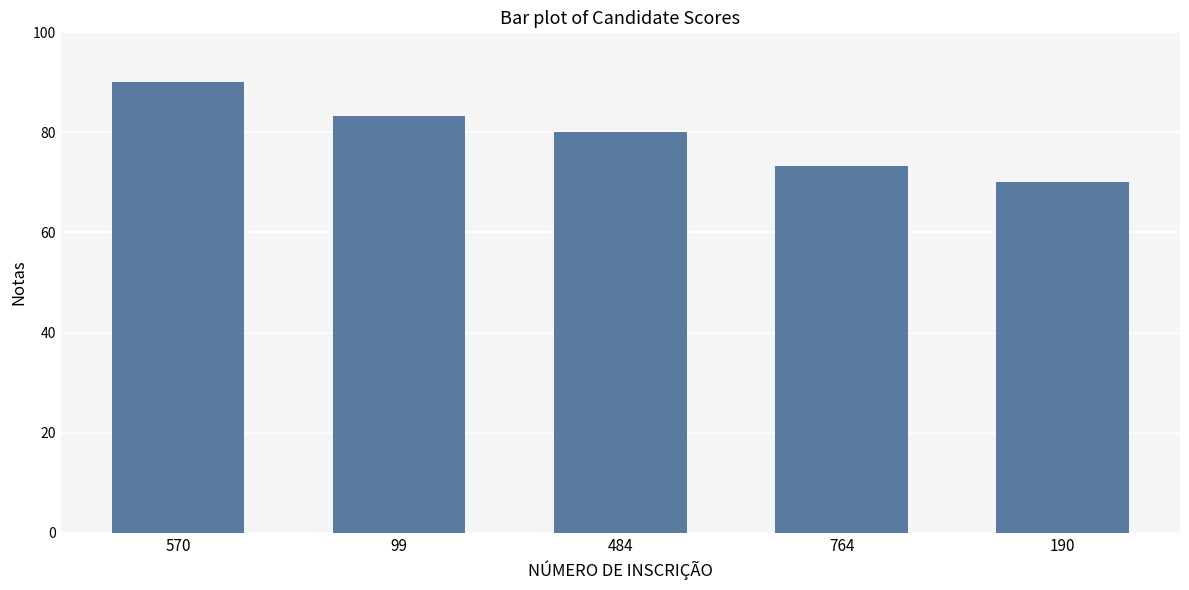

At which category does the chart reach its peak across all series?

570